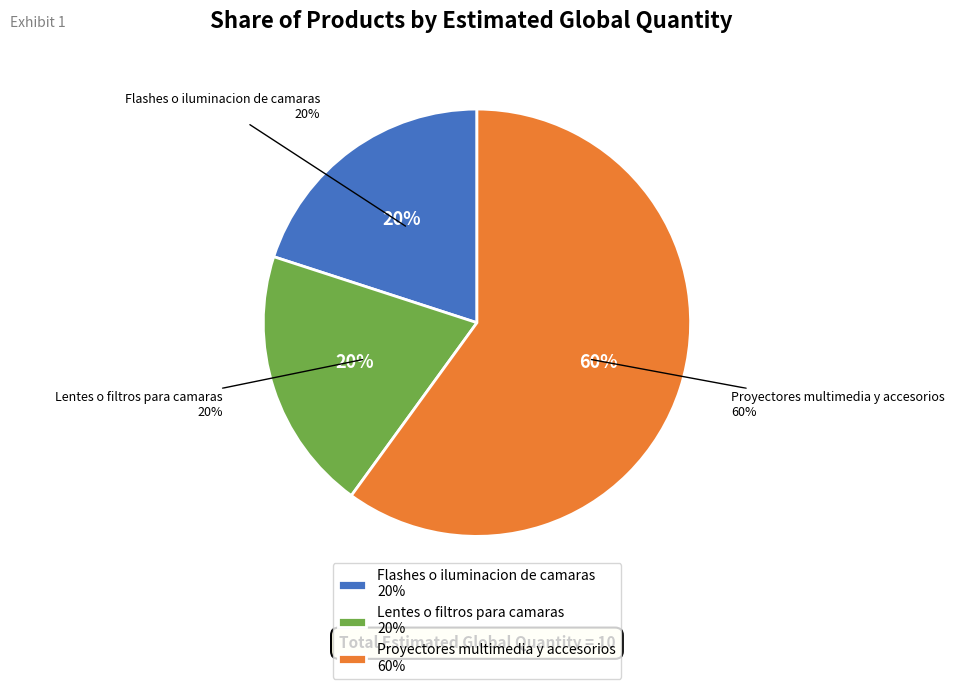

To the nearest percent, what portion does Flashes o iluminacion de camaras represent?

20%